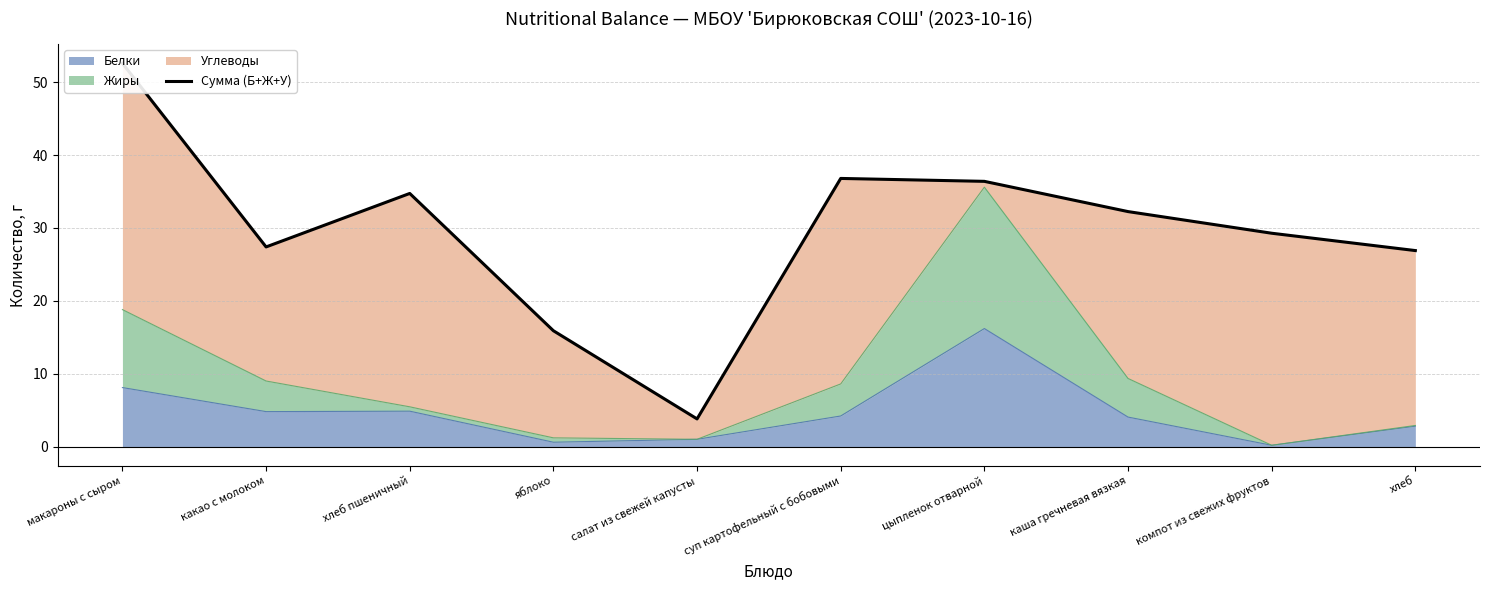

Between хлеб пшеничный and яблоко, which is larger?

хлеб пшеничный